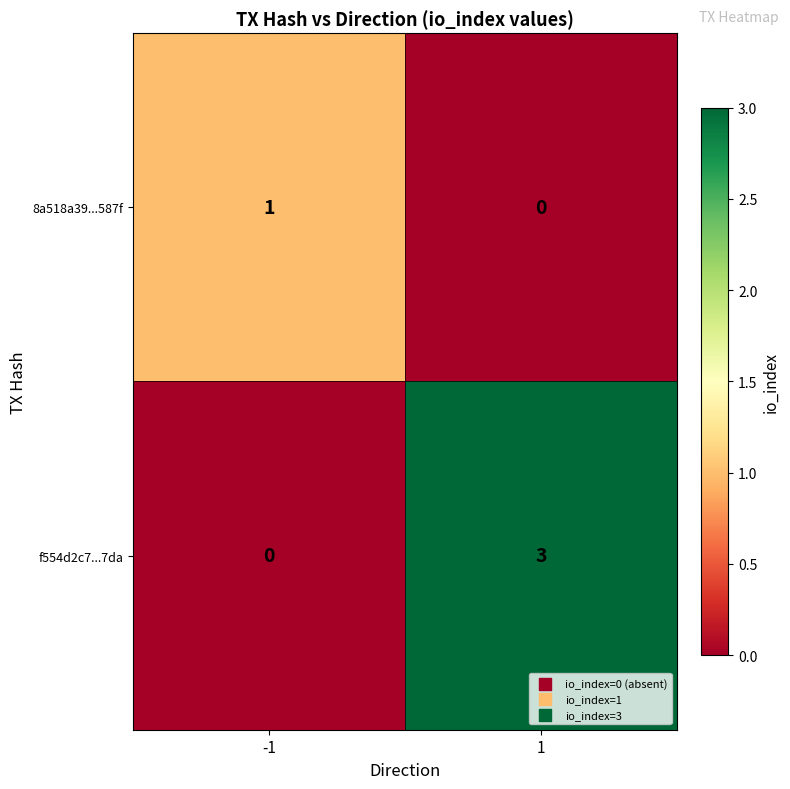

What is the greatest value displayed?

3